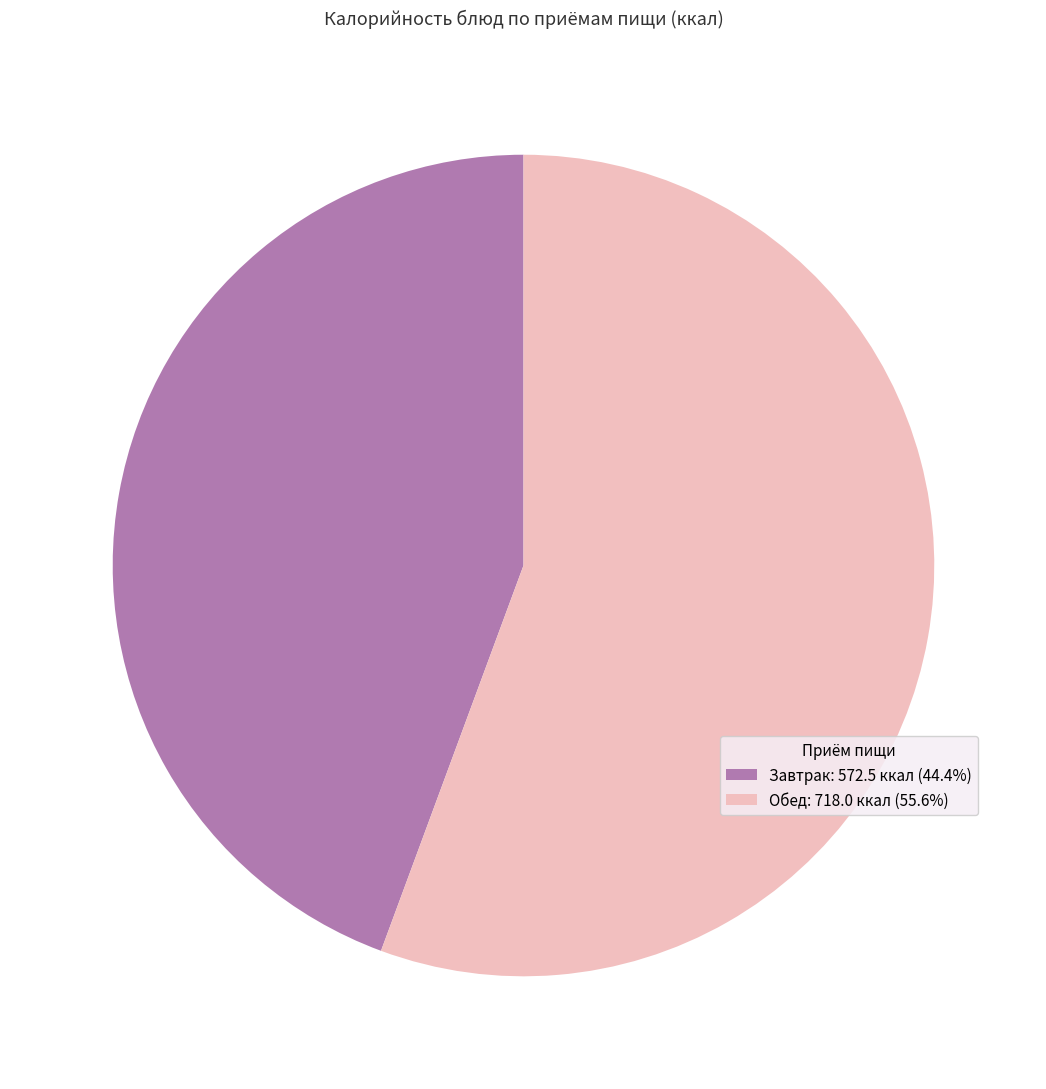

How many slices are in this pie chart?

2